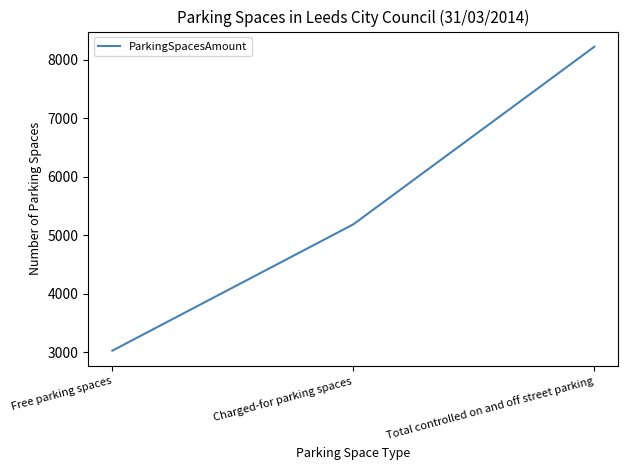

True or false: the data shows 902 at Free parking spaces.

False